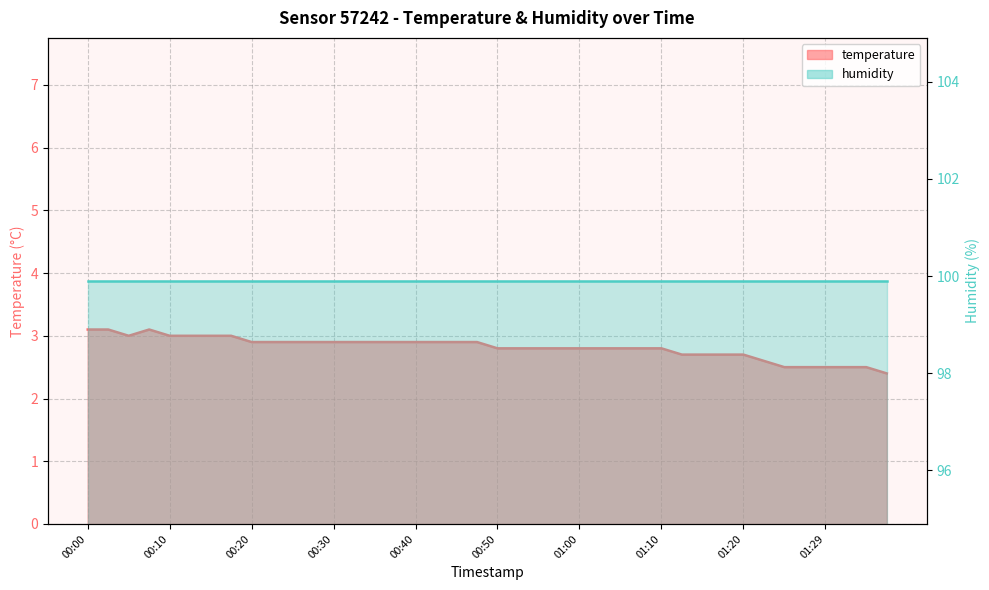

Between 00:50 and 00:33, which is larger?

00:33